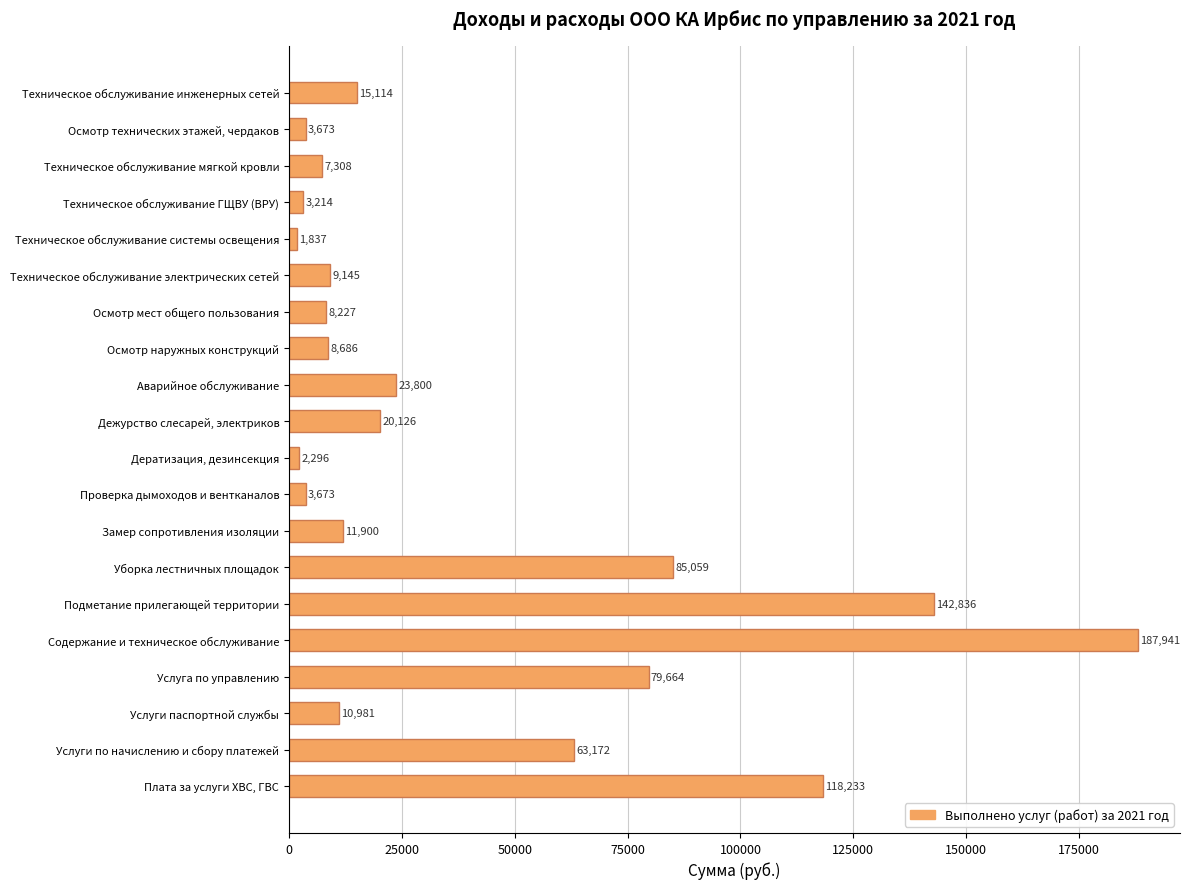

Approximately how many times larger is the value at Осмотр технических этажей, чердаков compared to Осмотр мест общего пользования?

0.4